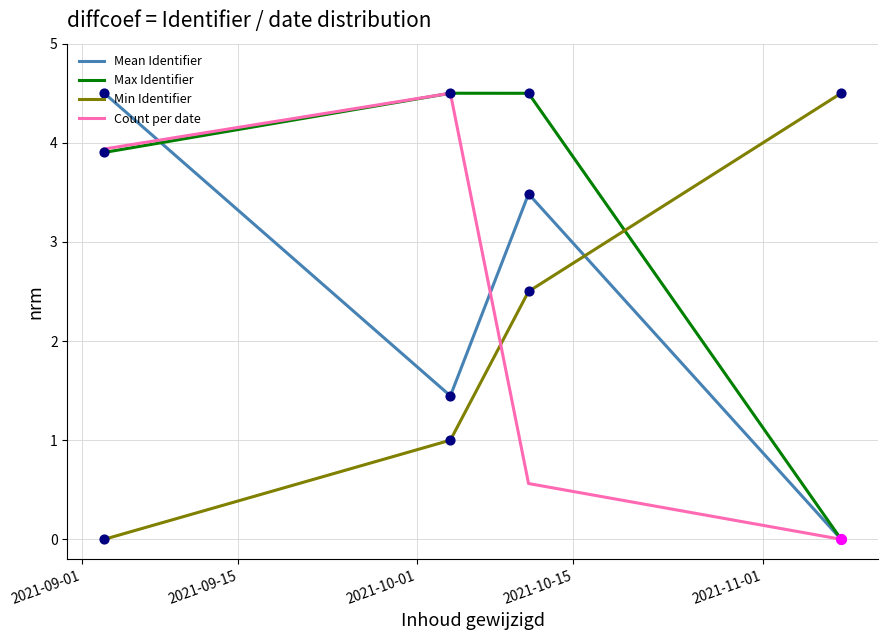

Which series has the largest total across all categories?

Max Identifier